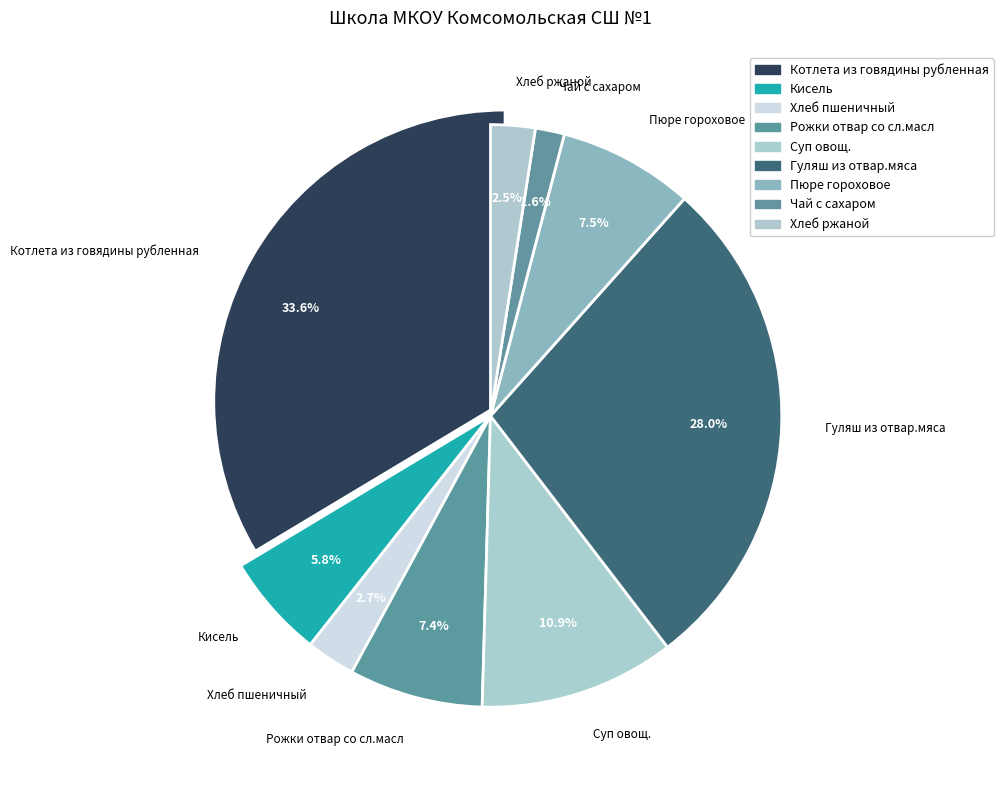

Is the sum of Суп овощ. and Хлеб ржаной greater than half?

No